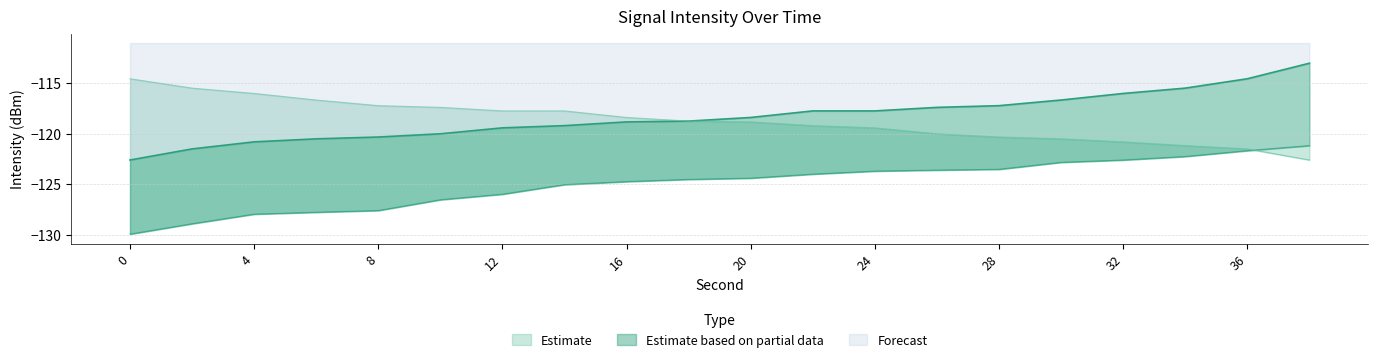

What is the difference between the highest and lowest values at 4?

12.0